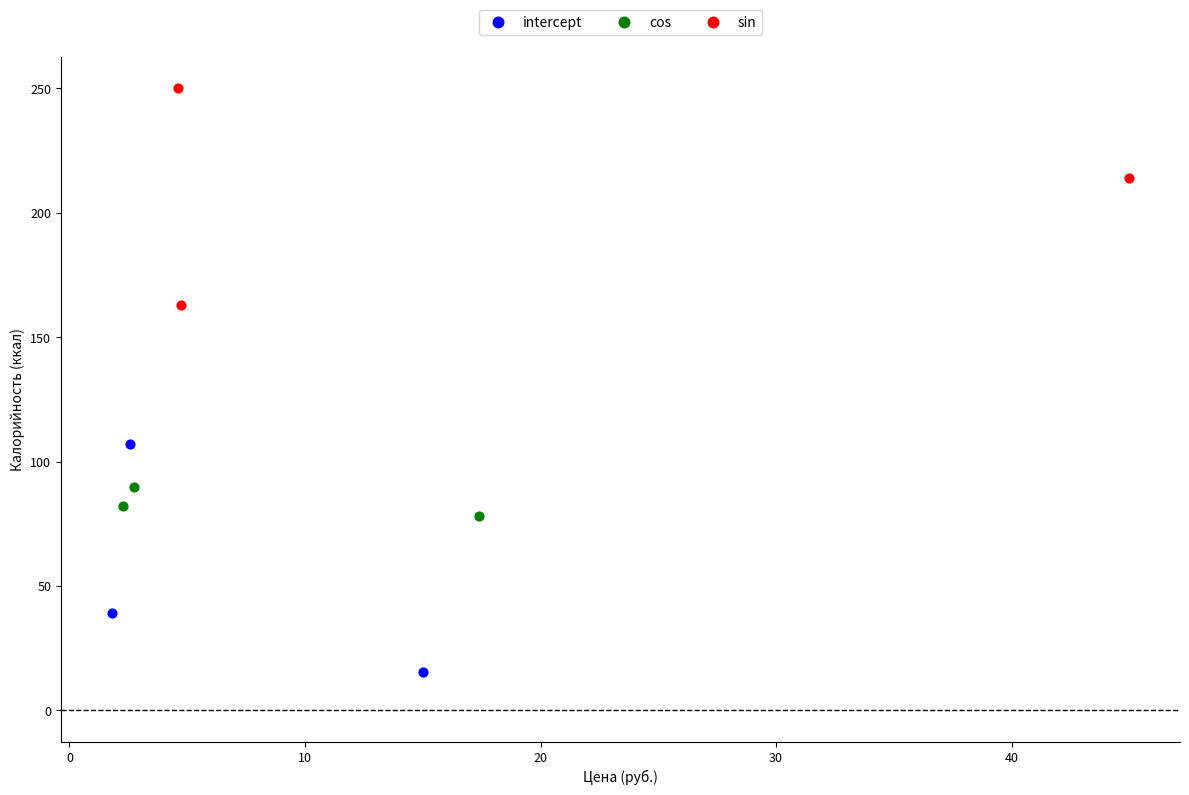

Which series reaches the maximum Y coordinate?

sin